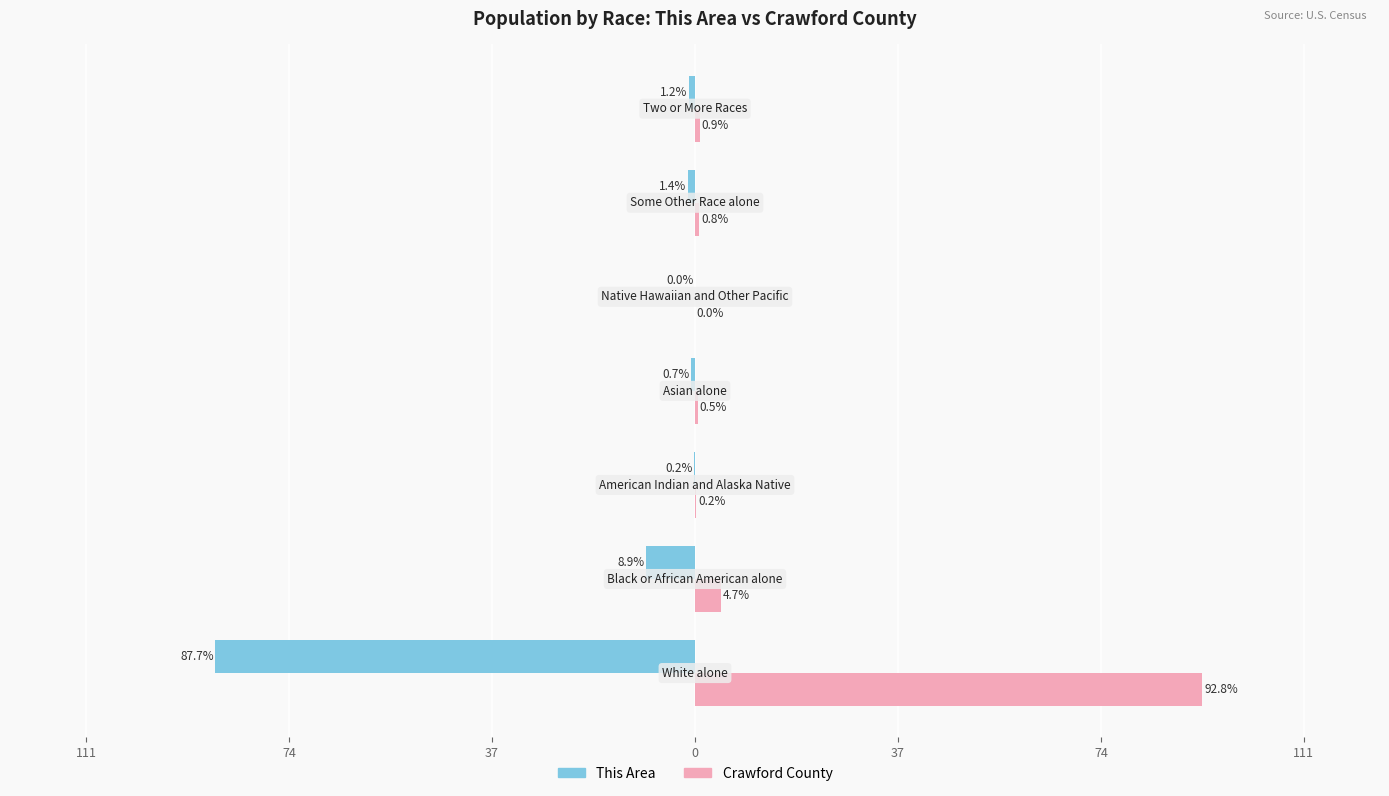

What are all the series names shown in the legend?

This Area, Crawford County